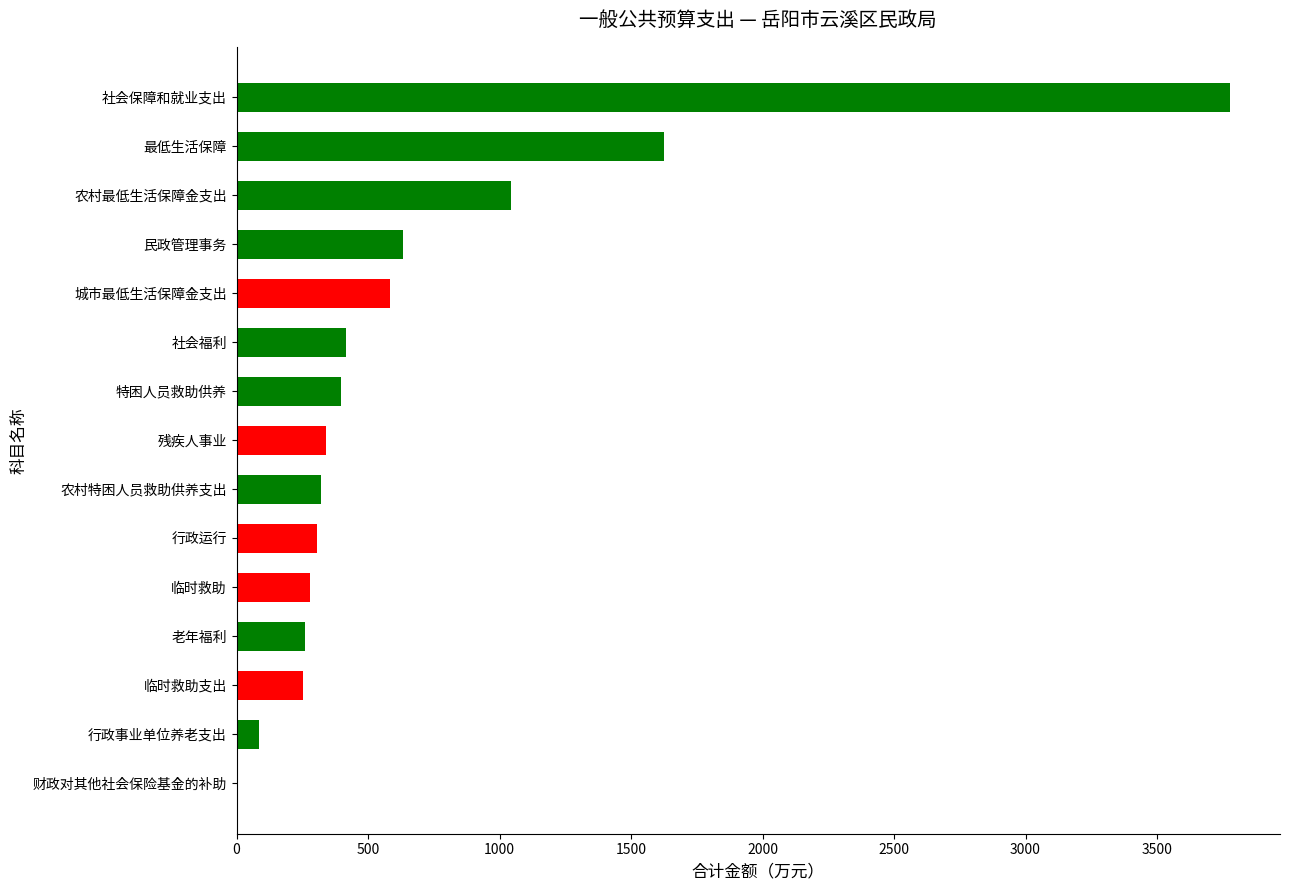

What is the sum of all values?

10322.8